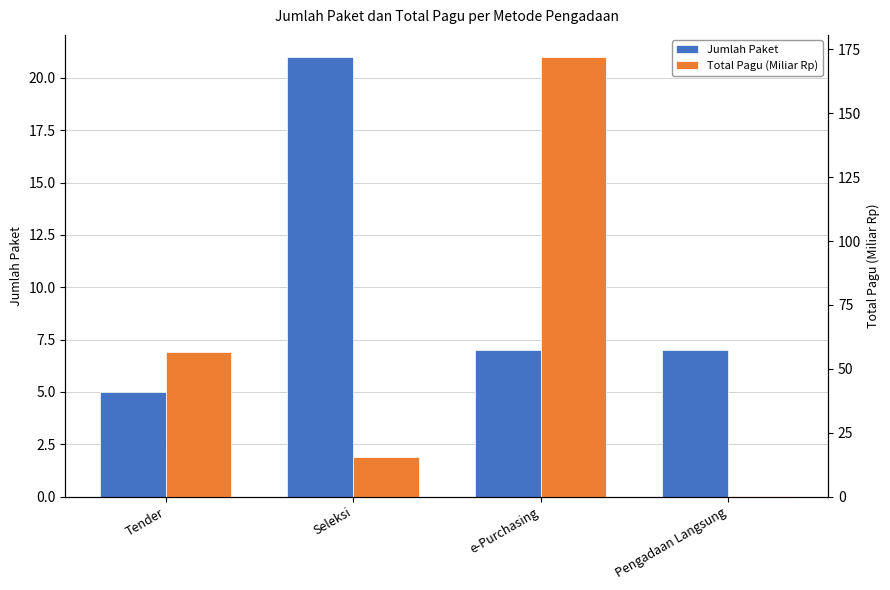

Reading left to right, what are all the values shown in this chart?

Jumlah Paket: Tender=5.0	Seleksi=21.0	e-Purchasing=7.0	Pengadaan Langsung=7.0
Total Pagu (Miliar Rp): Tender=56.4	Seleksi=15.5	e-Purchasing=172.1	Pengadaan Langsung=0.2